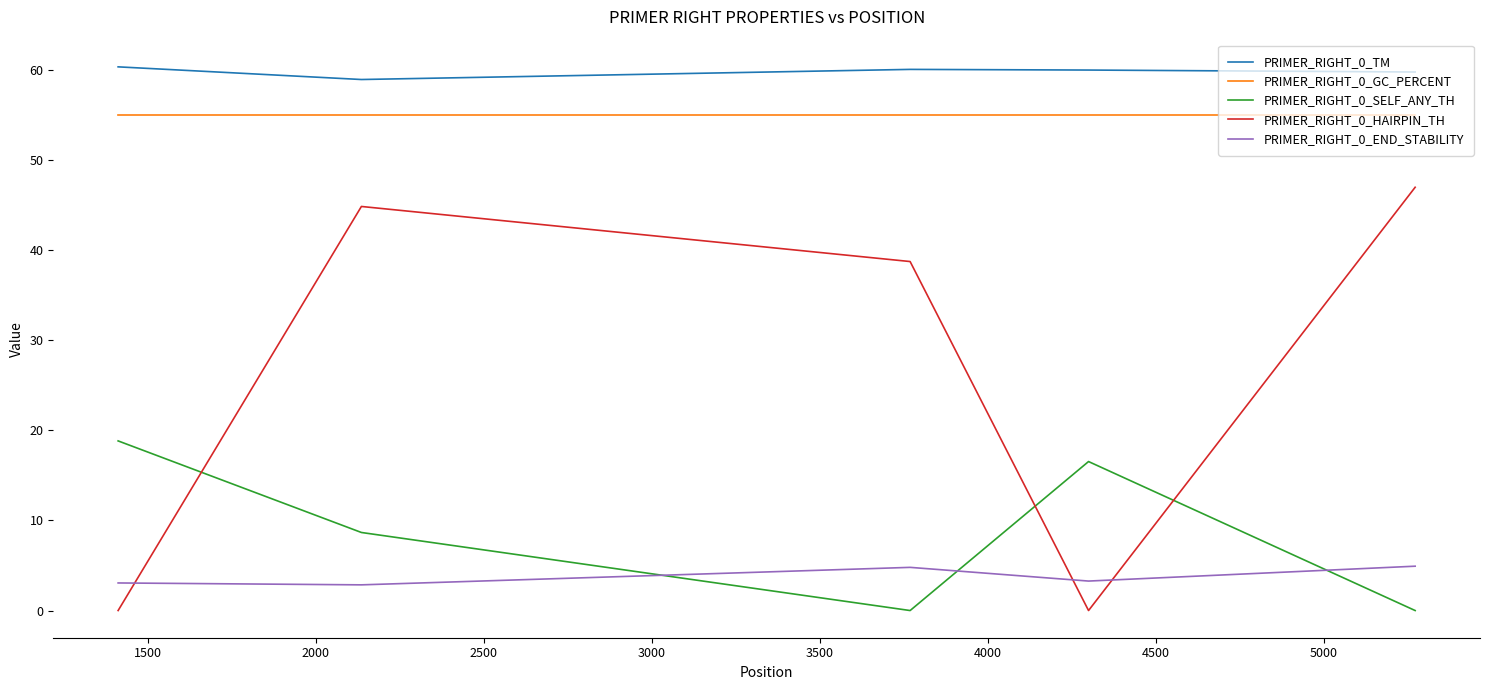

Does the chart have visible grid lines?

No